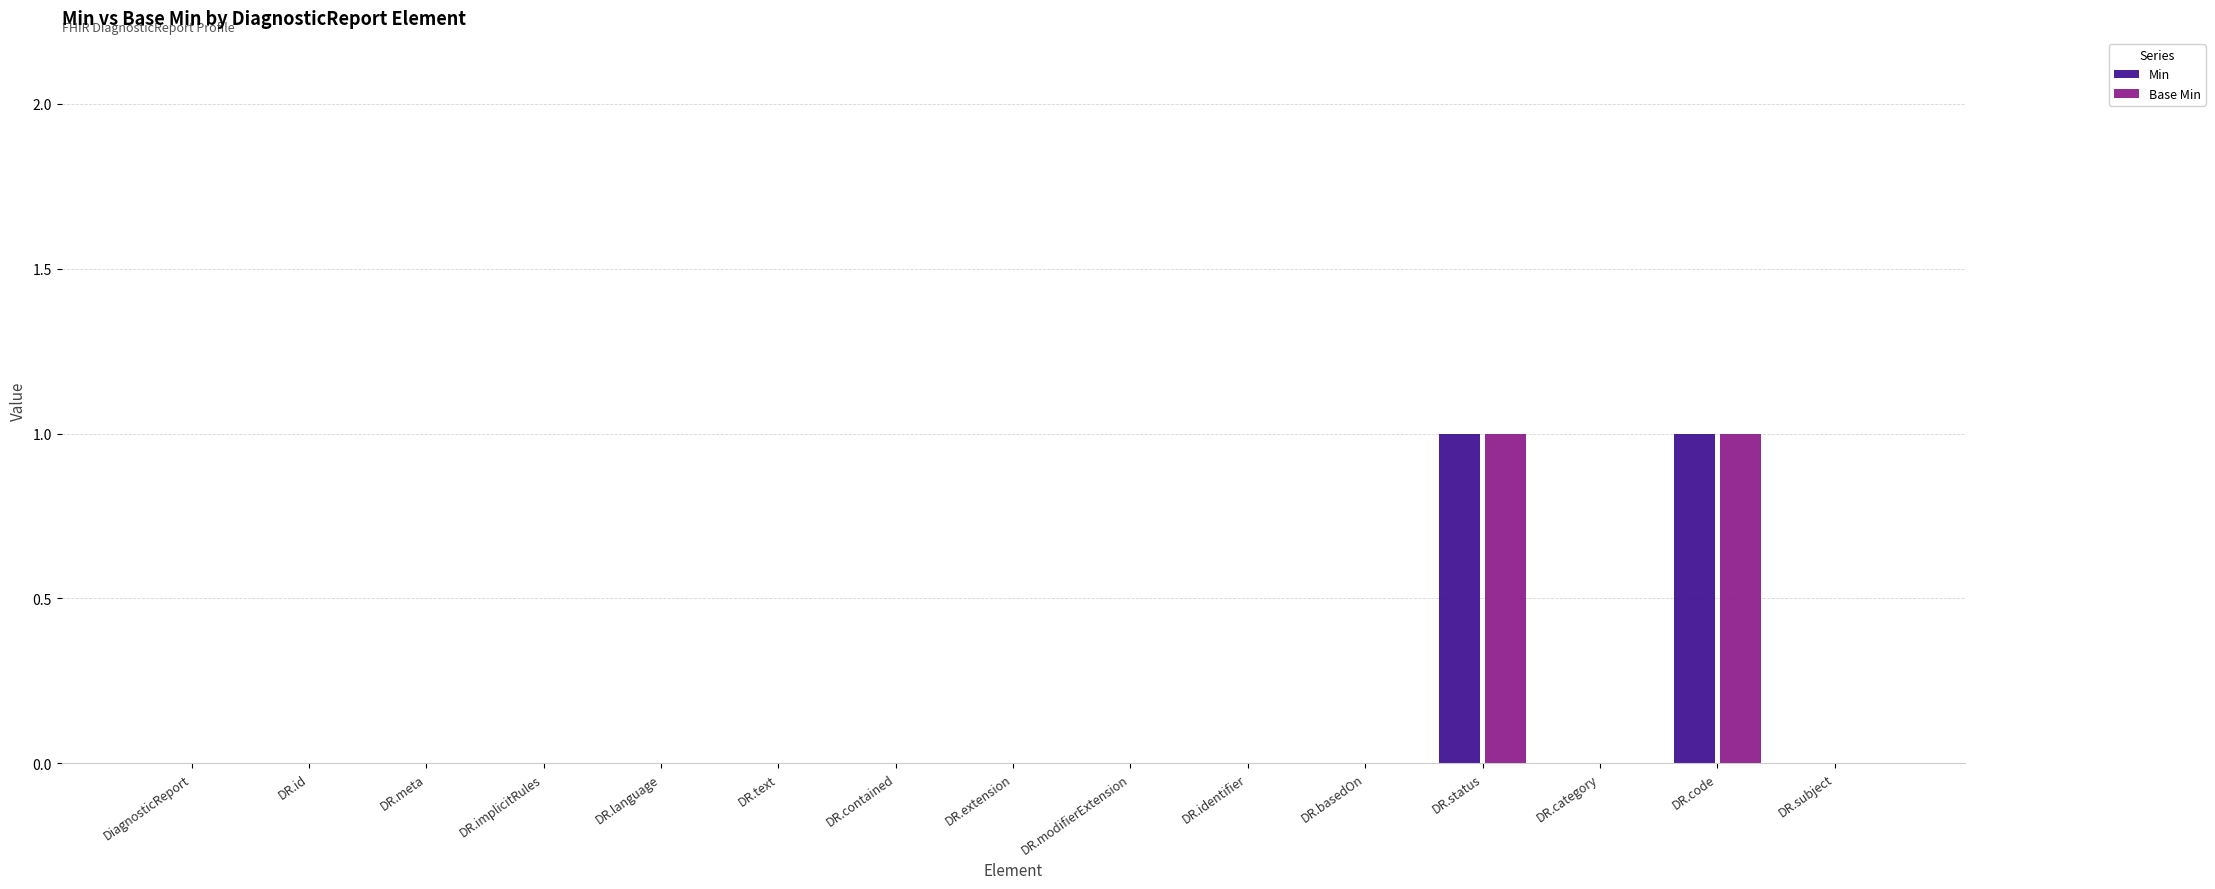

Is it true that Min equals 0 at DiagnosticReport?

True